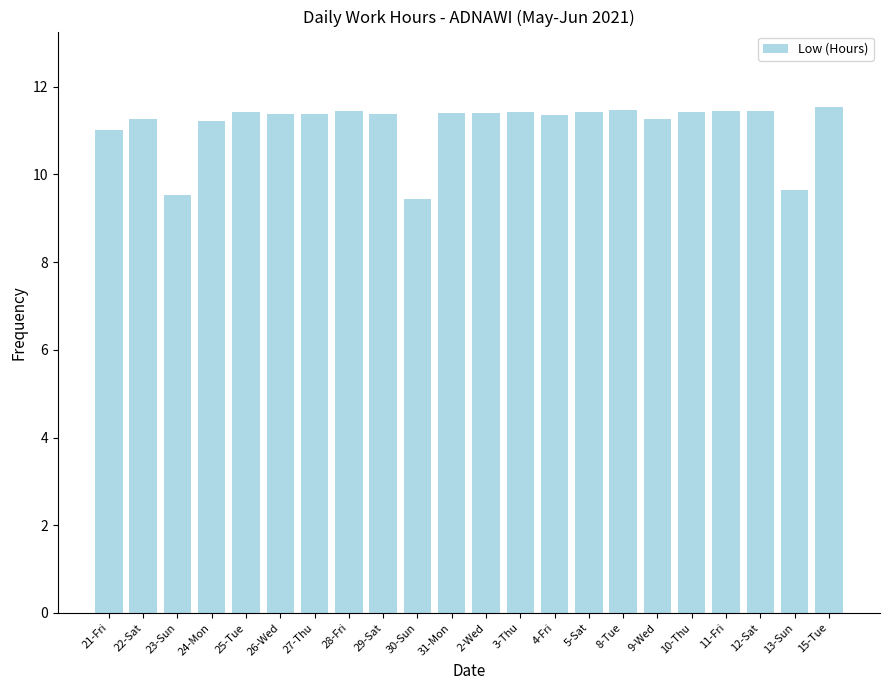

What is the value of the 21st bar from the left?

9.6